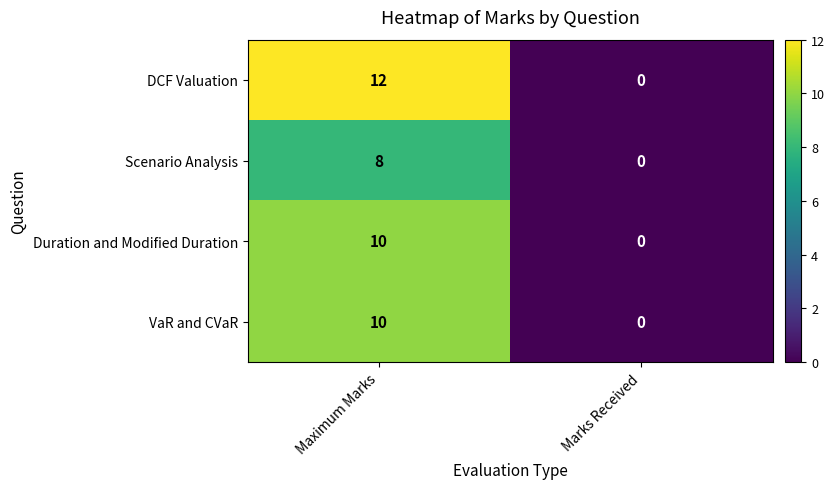

Reading right to left, list all the values displayed in this chart.

DCF Valuation: 0	12
Scenario Analysis: 0	8
Duration and Modified Duration: 0	10
VaR and CVaR: 0	10